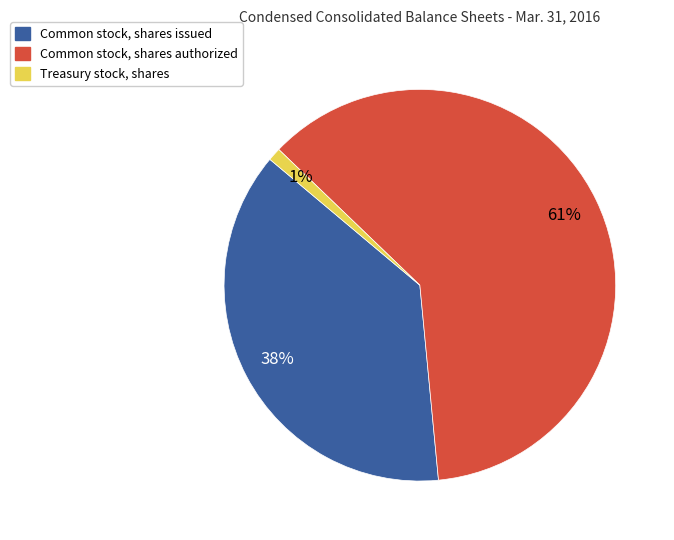

Rank the categories by value from lowest to highest.

Treasury stock, shares, Common stock, shares issued, Common stock, shares authorized